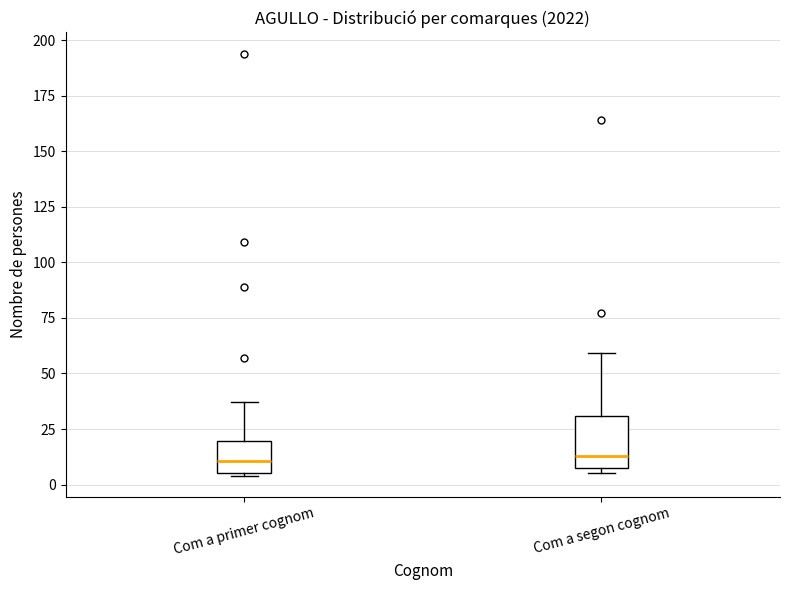

Reading left to right, read every box against the y-axis: the position of its median line, the range the box covers, and the ends of its whiskers. The values are not printed on the chart, so give them approximately, as read against the axis.

Com a primer cognom: median 10, box 5 to 20, whiskers 5 to 35
Com a segon cognom: median 15, box 10 to 30, whiskers 5 to 60